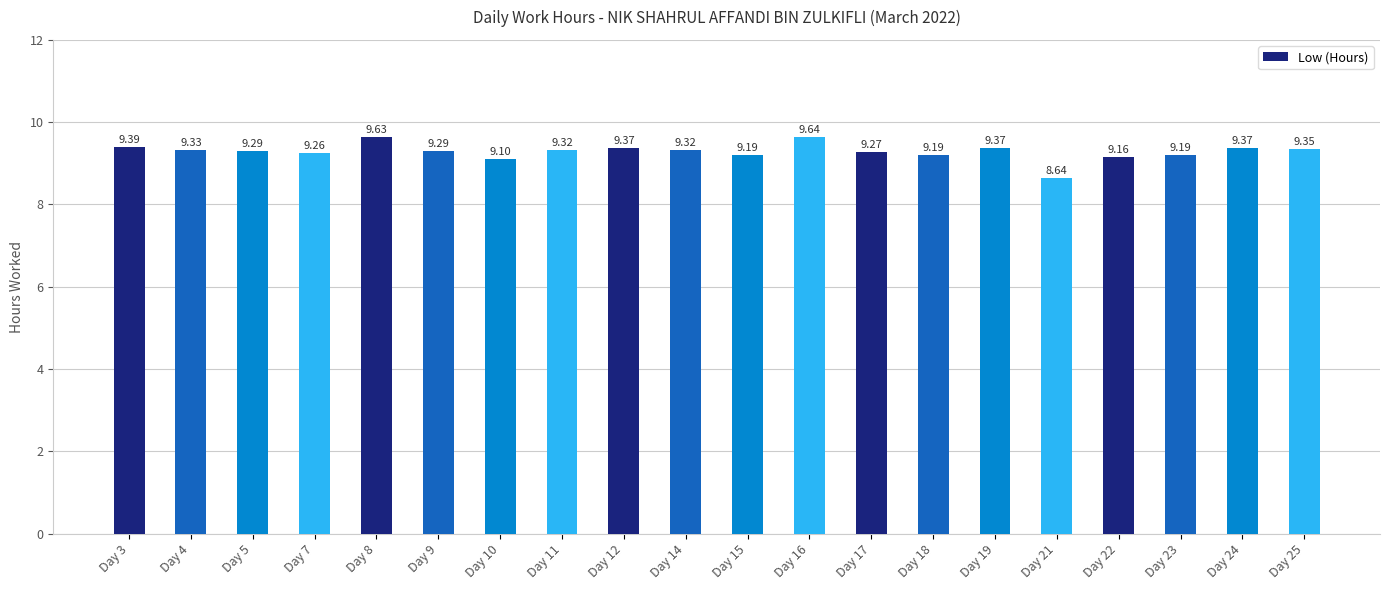

How many bars are there in total?

20